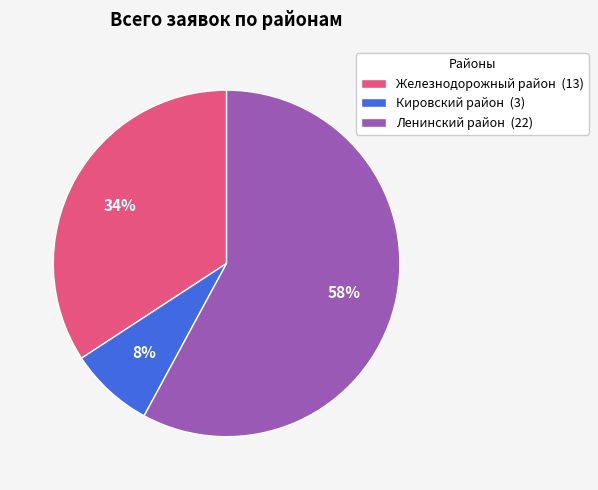

To the nearest percent, what is the difference between the largest and smallest slice percentages?

50%